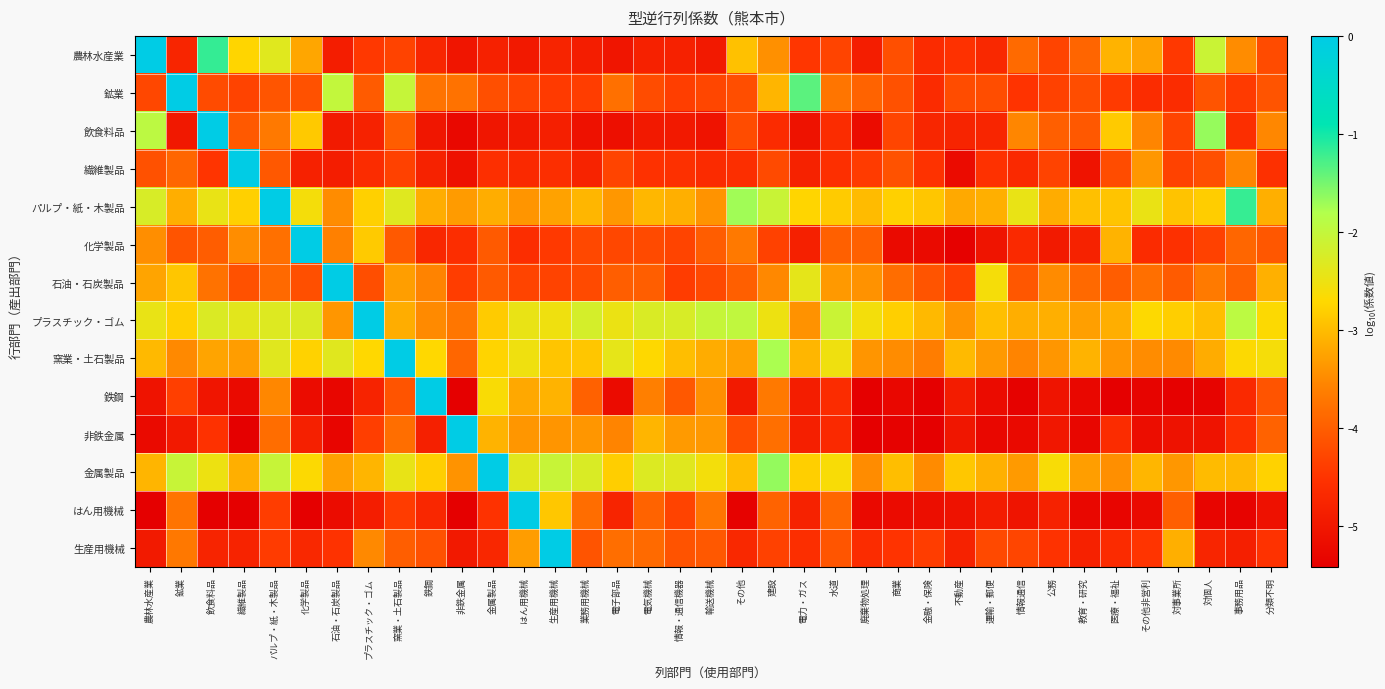

Between 教育・研究 and 運輸・郵便, which is larger?

教育・研究